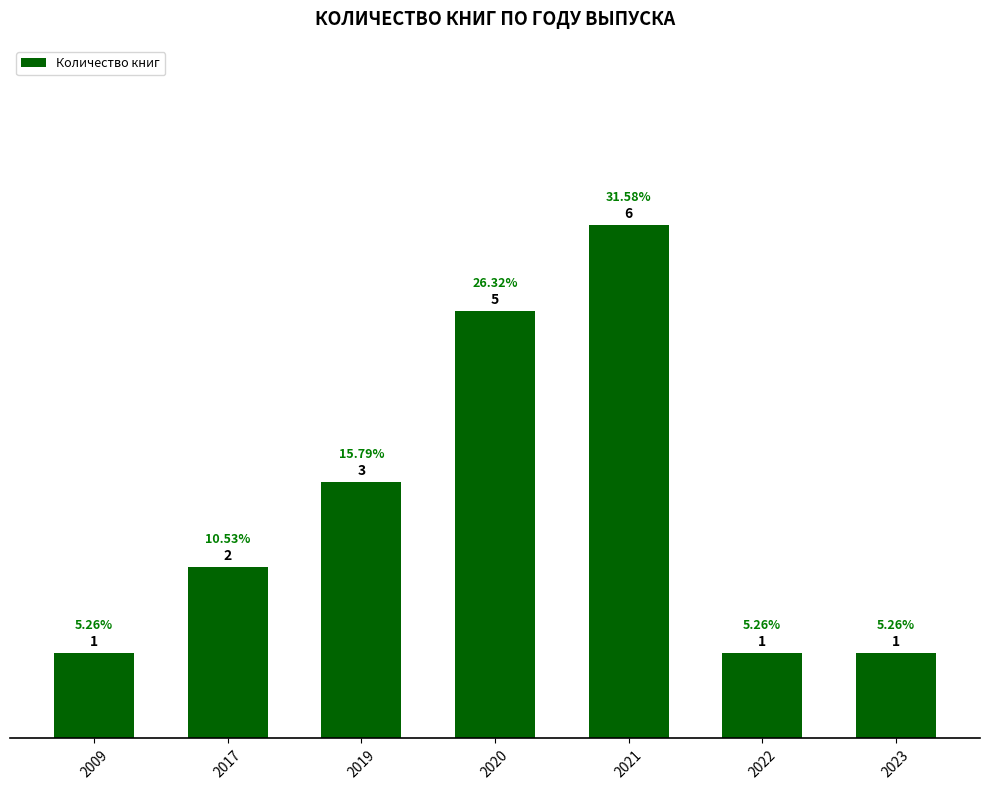

What is the value of the 3rd bar from the left?

3